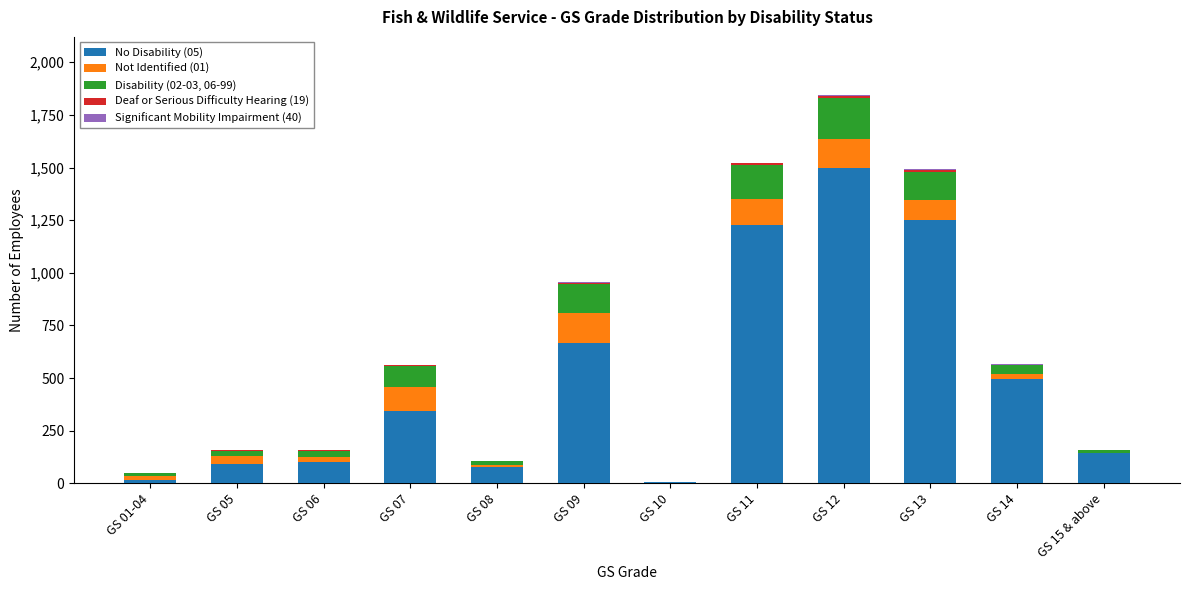

The value of No Disability (05) at GS 14 is 496. True or false?

True